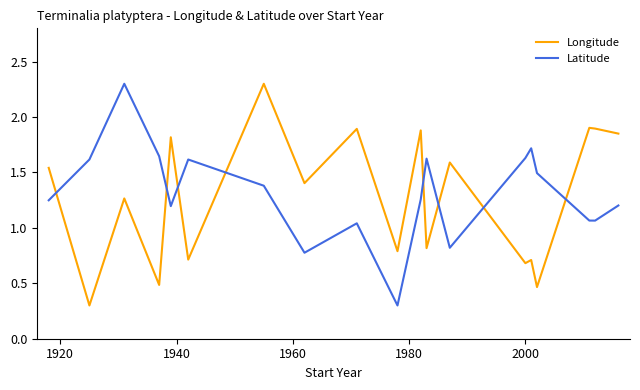

True or false: Latitude and Longitude intersect in this chart.

True